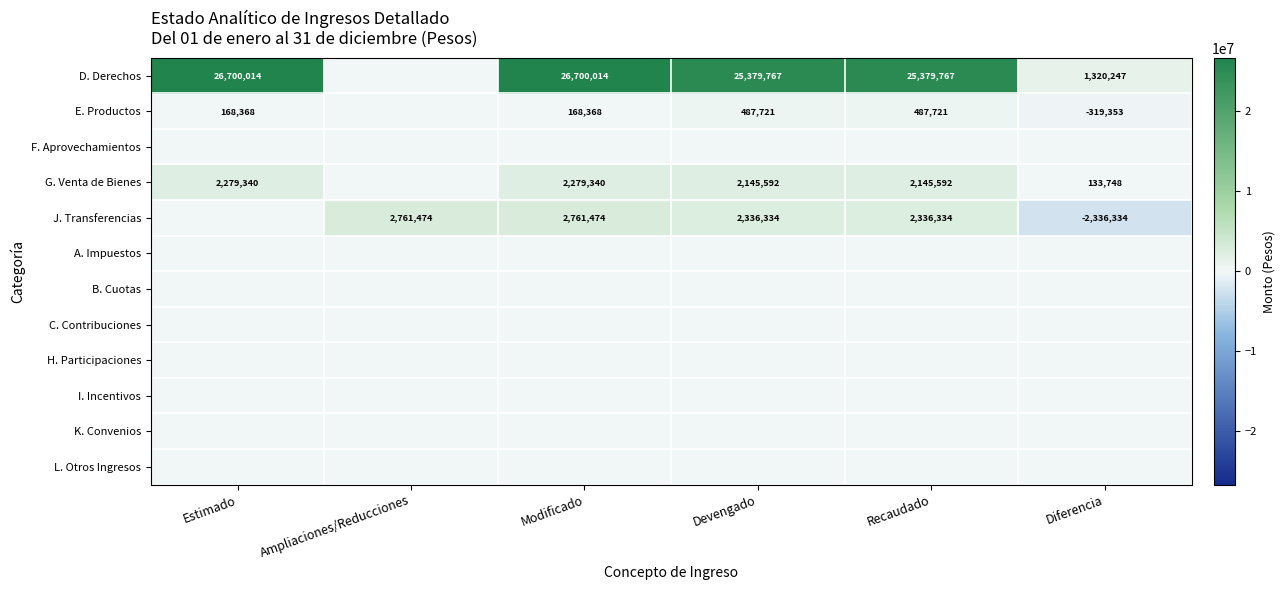

The D. Derechos series shows 26700014 at Estimado. True or false?

True